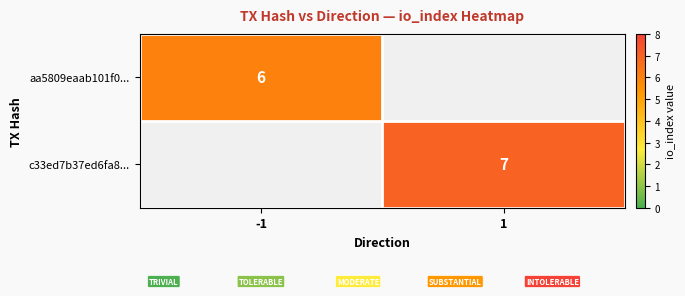

True or false: aa5809eaab101f0... has a value of 6 at -1.

True